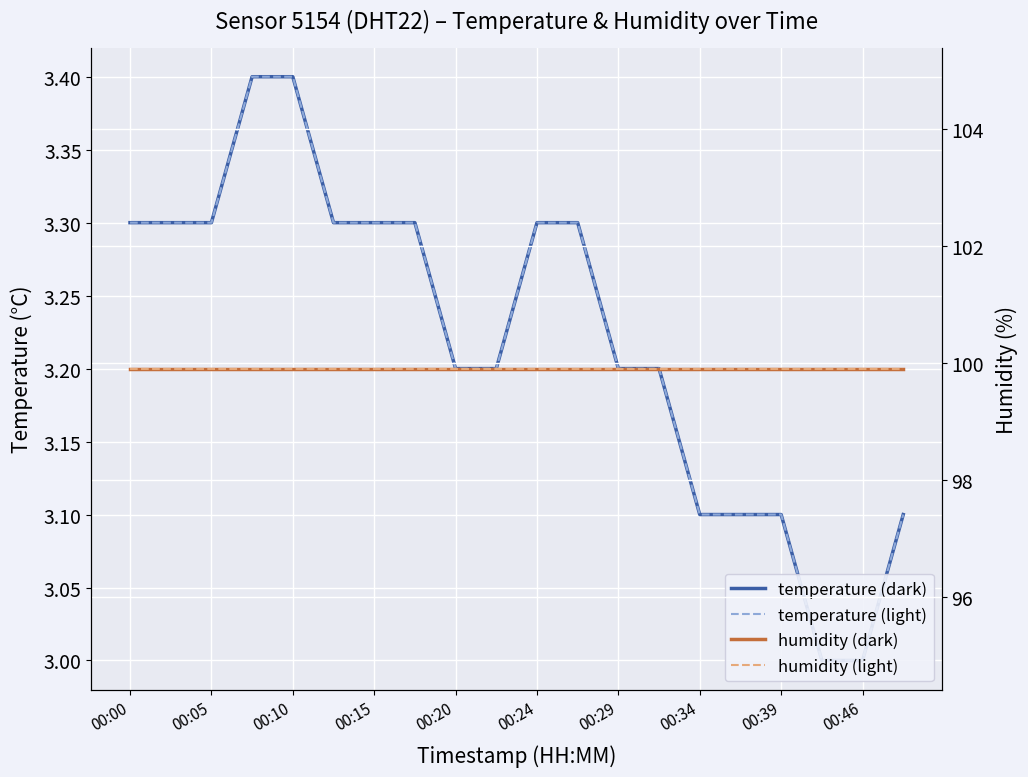

What is the greatest value displayed?

99.9